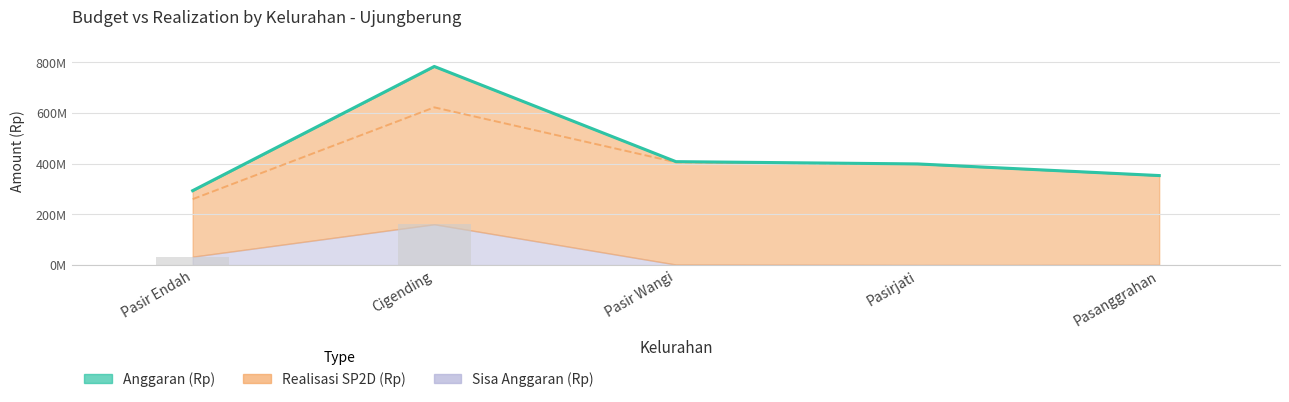

What is the change in value from Pasir Wangi to Pasirjati?

-8991280